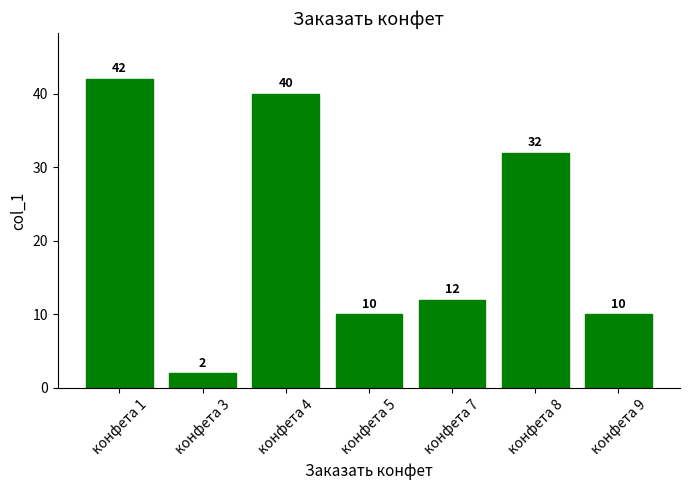

Between конфета 4 and конфета 1, which is larger?

конфета 1